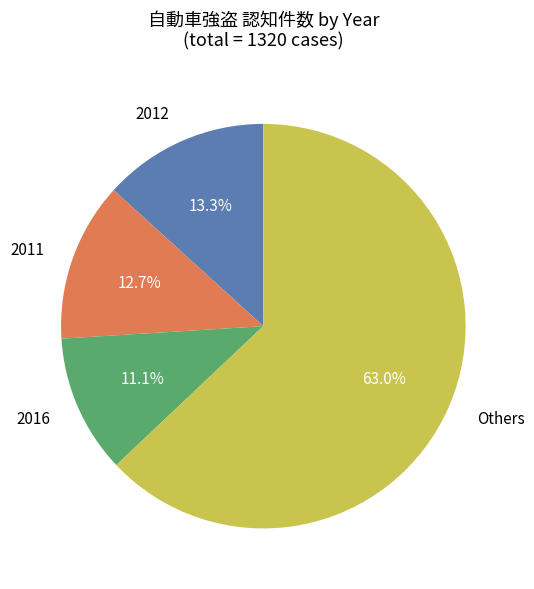

Does any single category account for the majority?

Yes